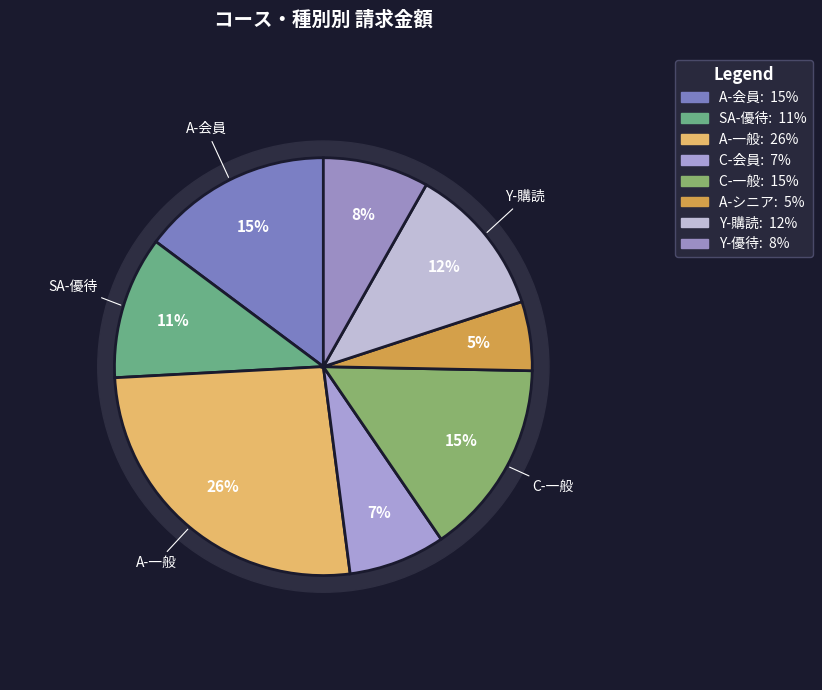

Do C-会員 and A-一般 together represent more than half of the pie?

No